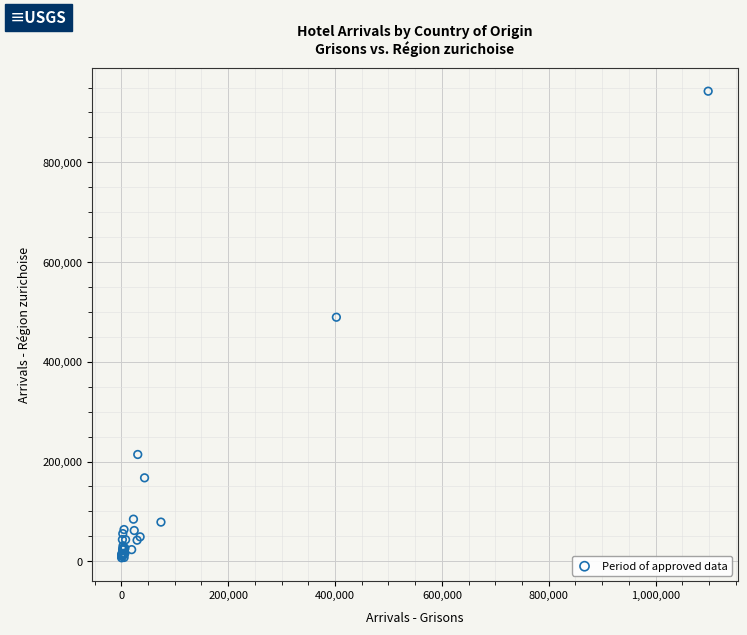

What Y value in the scatter plot is closest to 474804?

489401